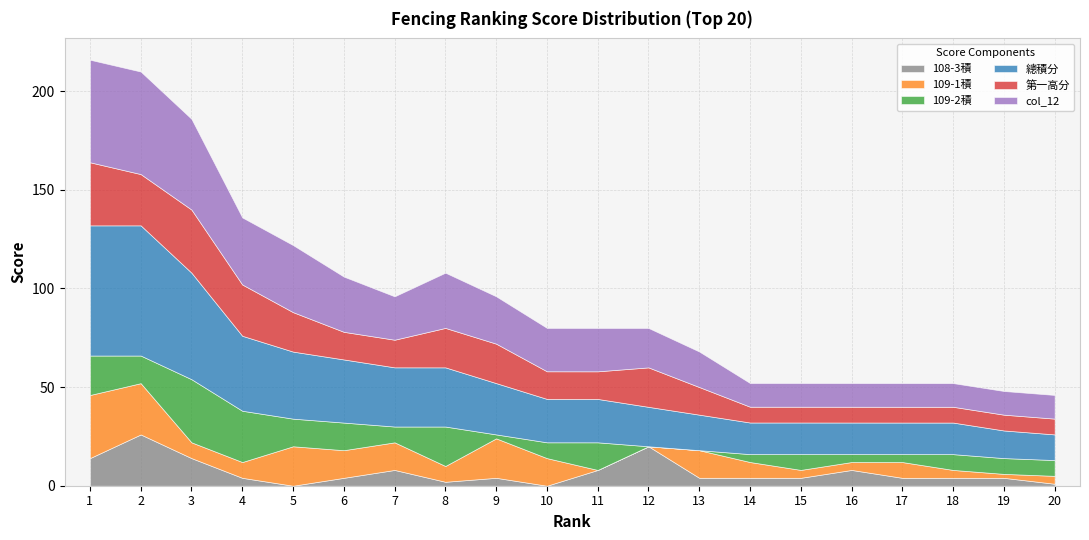

Does the chart have visible grid lines?

Yes